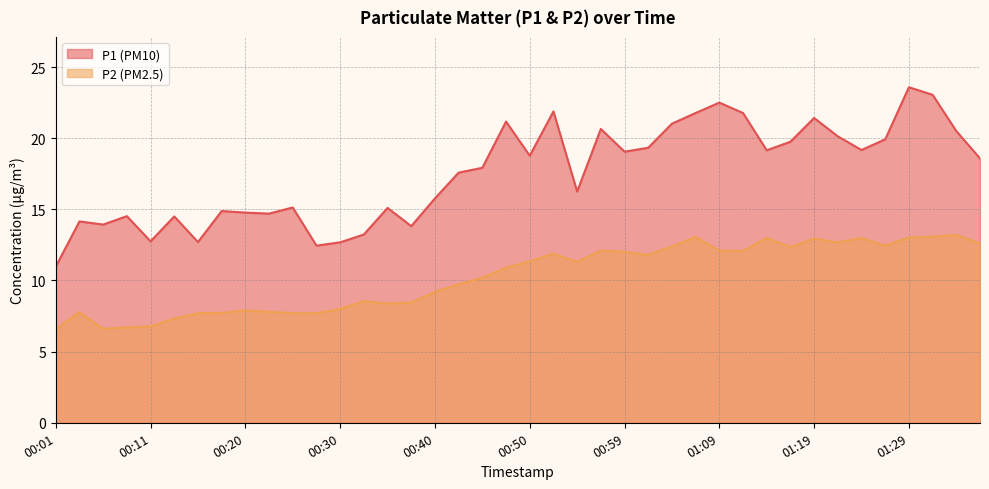

Where is the first local minimum for P2?

00:06